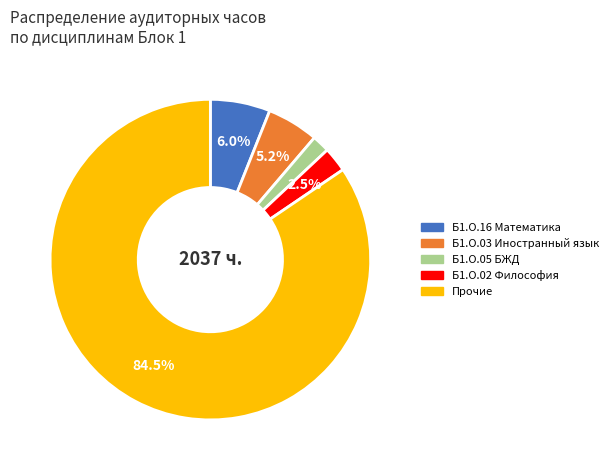

Does any single category account for the majority?

Yes